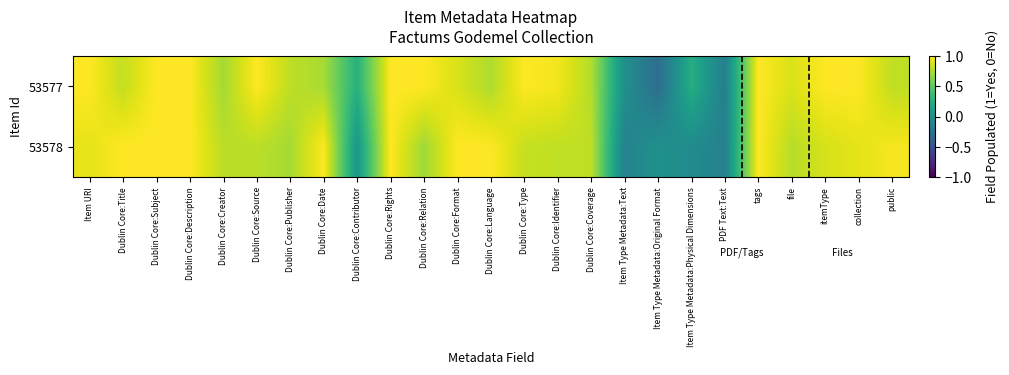

Reading left to right, list all the values displayed in this chart.

53578: Item URI=0.9	Dublin Core:Title=1.0	Dublin Core:Subject=1.0	Dublin Core:Description=1.0	Dublin Core:Creator=0.8	Dublin Core:Source=0.8	Dublin Core:Publisher=0.7	Dublin Core:Date=1.0	Dublin Core:Contributor=0.1	Dublin Core:Rights=1.0	Dublin Core:Relation=0.7	Dublin Core:Format=1.0	Dublin Core:Language=1.0	Dublin Core:Type=0.8	Dublin Core:Identifier=0.8	Dublin Core:Coverage=0.8	Item Type Metadata:Text=-0.1	Item Type Metadata:Original Format=0.0	Item Type Metadata:Physical Dimensions=-0.0	PDF Text:Text=-0.1	tags=1.0	file=0.8	itemType=0.9	collection=0.9	public=1.0
53577: Item URI=1.0	Dublin Core:Title=0.8	Dublin Core:Subject=1.0	Dublin Core:Description=1.0	Dublin Core:Creator=0.7	Dublin Core:Source=1.0	Dublin Core:Publisher=0.8	Dublin Core:Date=0.7	Dublin Core:Contributor=0.3	Dublin Core:Rights=1.0	Dublin Core:Relation=1.0	Dublin Core:Format=0.9	Dublin Core:Language=0.8	Dublin Core:Type=1.0	Dublin Core:Identifier=1.0	Dublin Core:Coverage=0.8	Item Type Metadata:Text=-0.0	Item Type Metadata:Original Format=-0.3	Item Type Metadata:Physical Dimensions=0.2	PDF Text:Text=-0.1	tags=1.0	file=0.9	itemType=1.0	collection=1.0	public=0.8